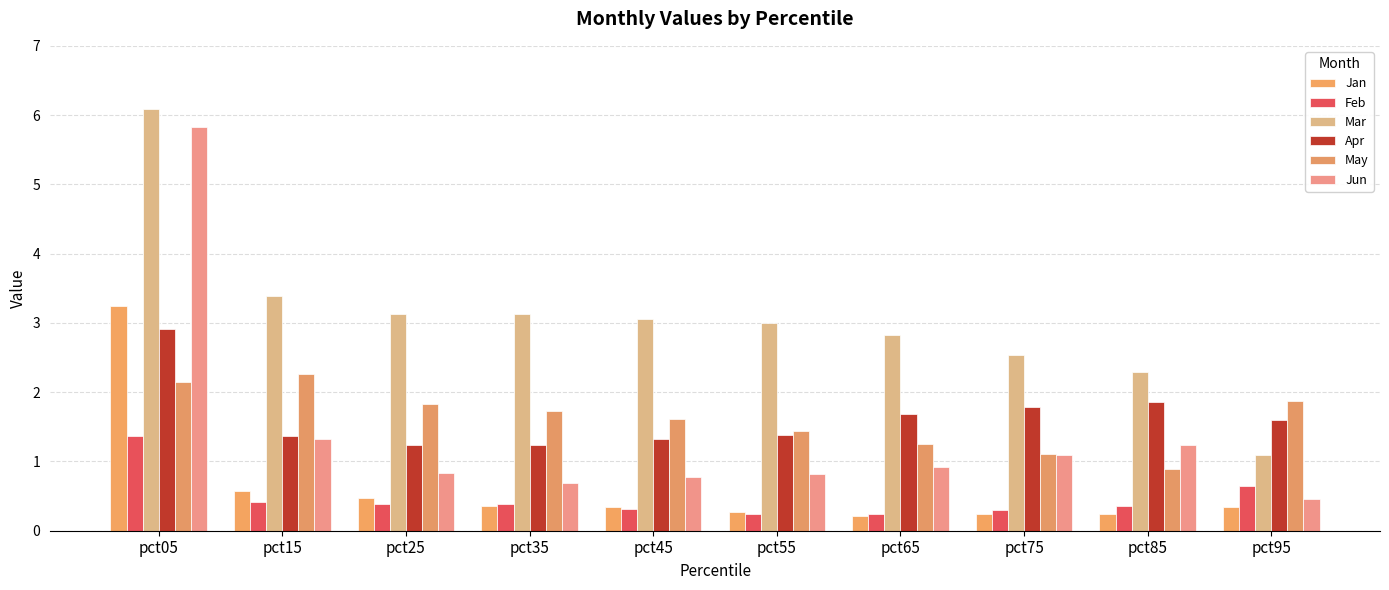

What is the average value of the Mar series?

3.1